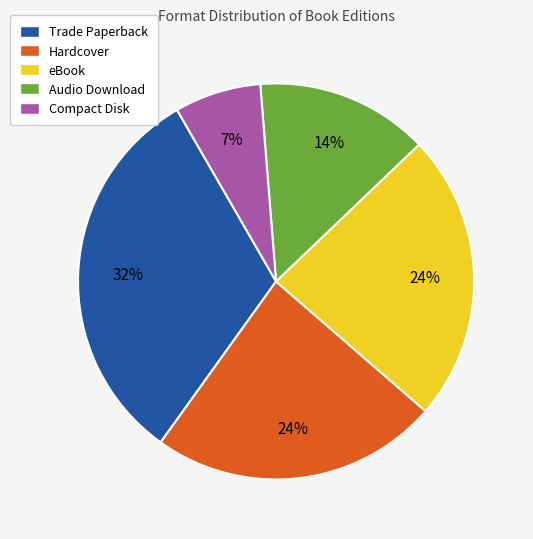

What percentage is the Trade Paperback slice, to the nearest percent?

32%